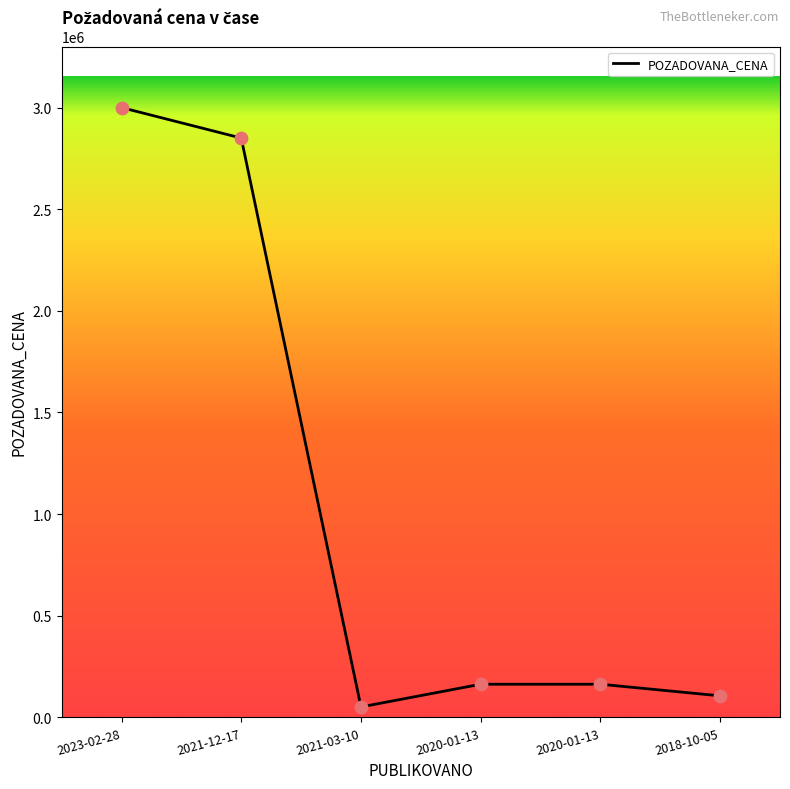

Which has a higher value, 2023-02-28 or 2020-01-13?

2023-02-28